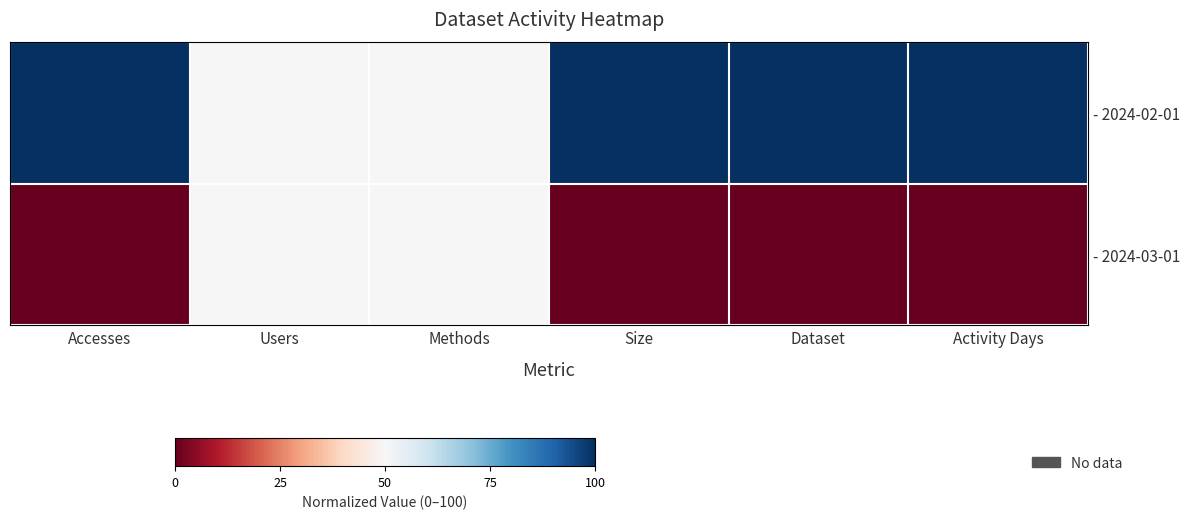

At which category is the sum across all series the highest?

Accesses